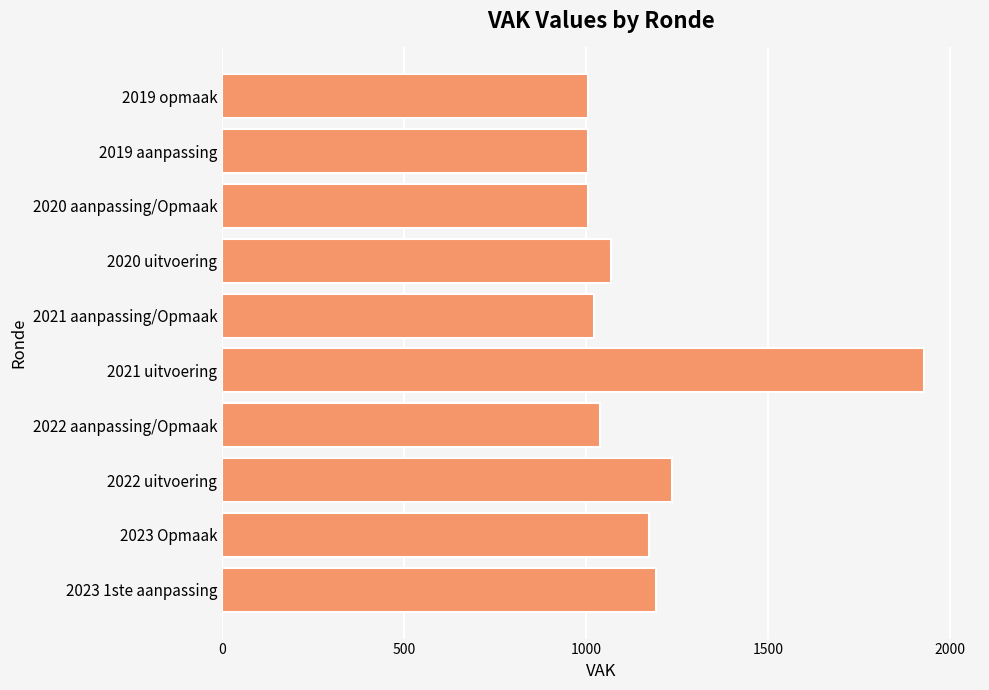

Between 2023 Opmaak and 2021 uitvoering, which is larger?

2021 uitvoering